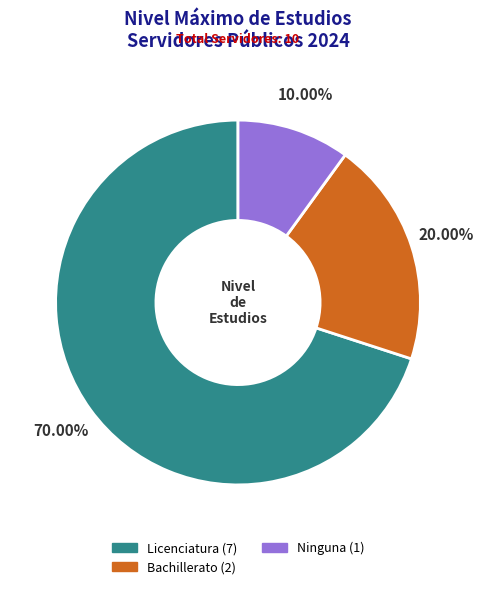

What percentage is the Licenciatura slice, to the nearest percent?

70%